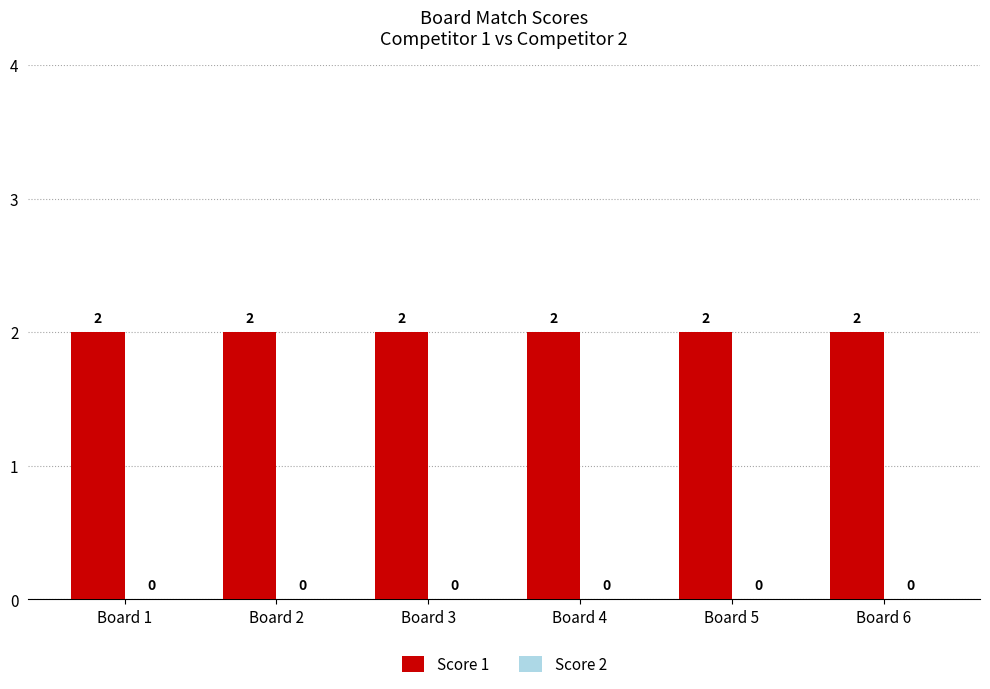

What is the maximum value shown in the chart?

2